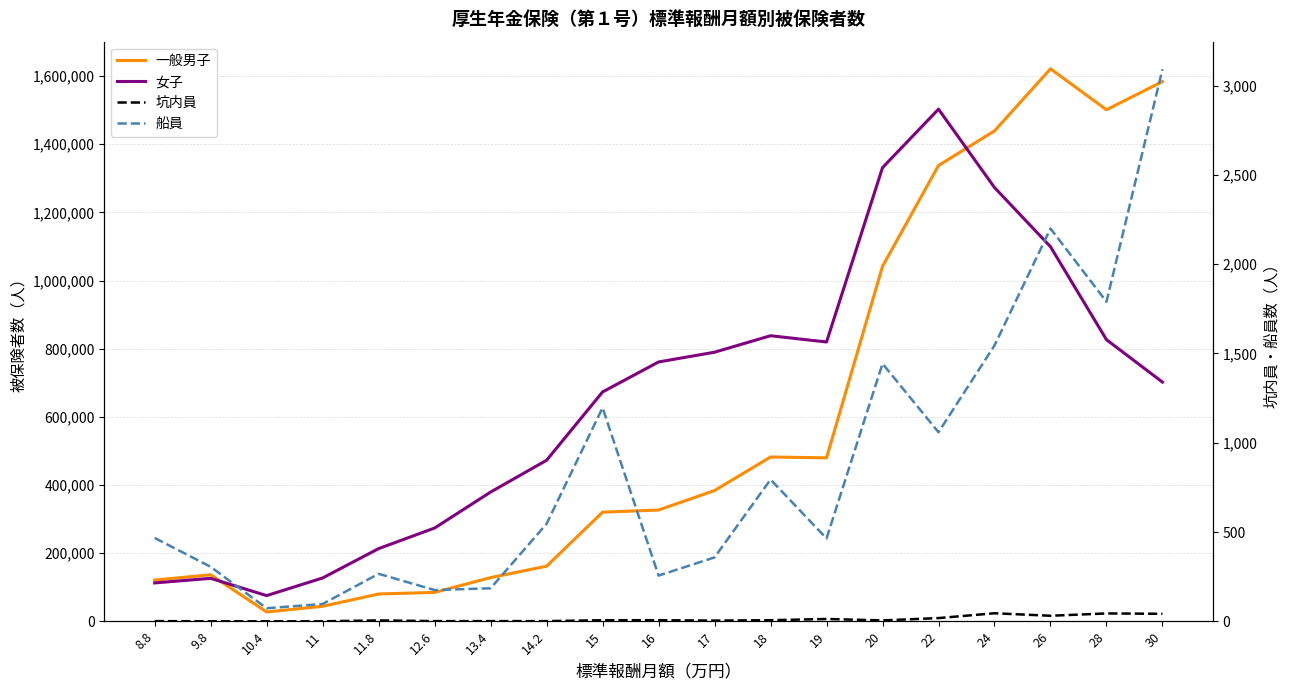

At which category is the sum across all series the highest?

22